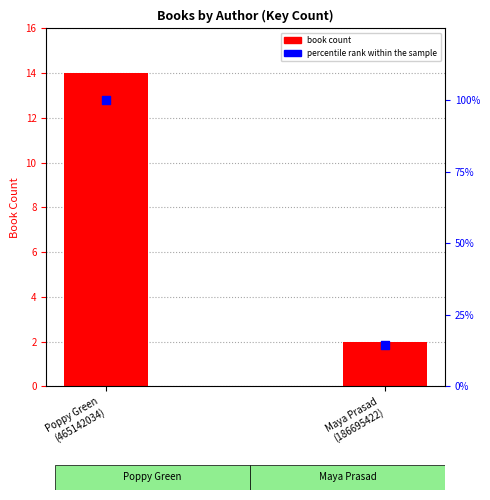

At which category is the sum across all series the highest?

Poppy Green
(465142034)